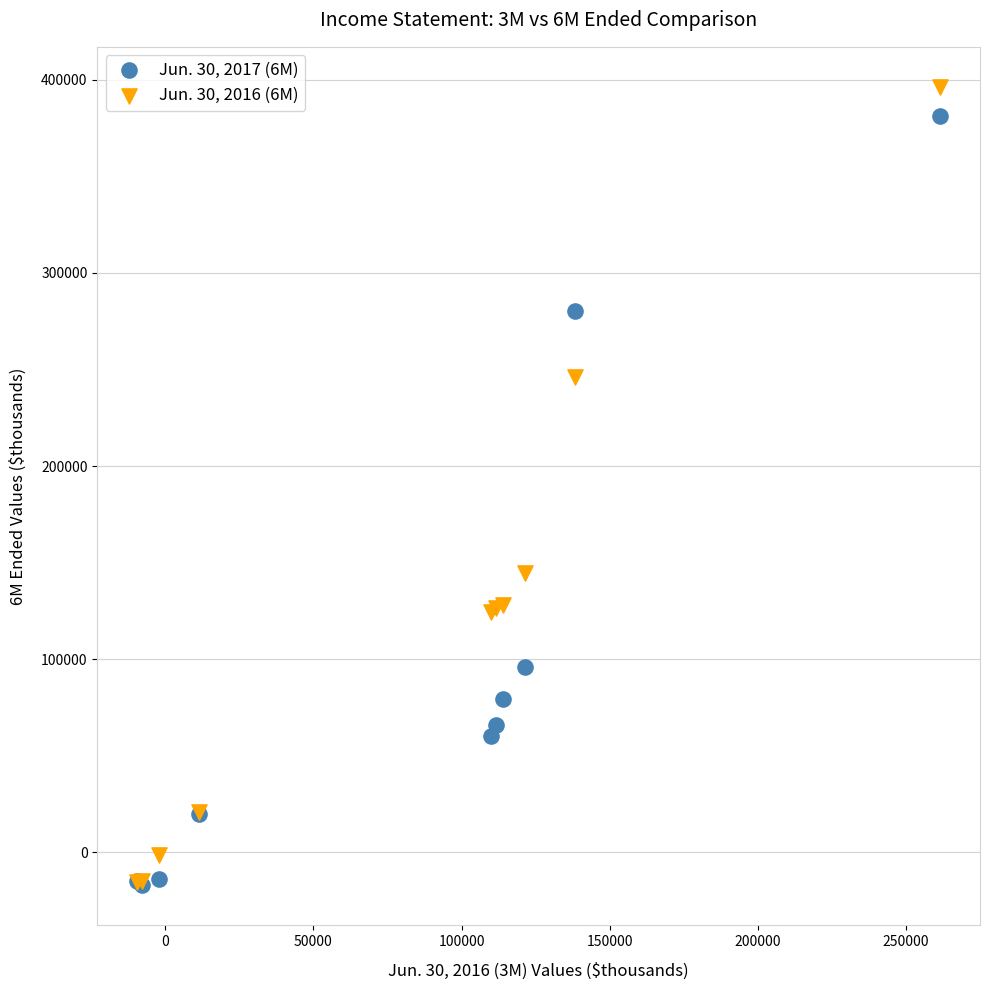

Across all series, what Y value is closest to 189673?

144564